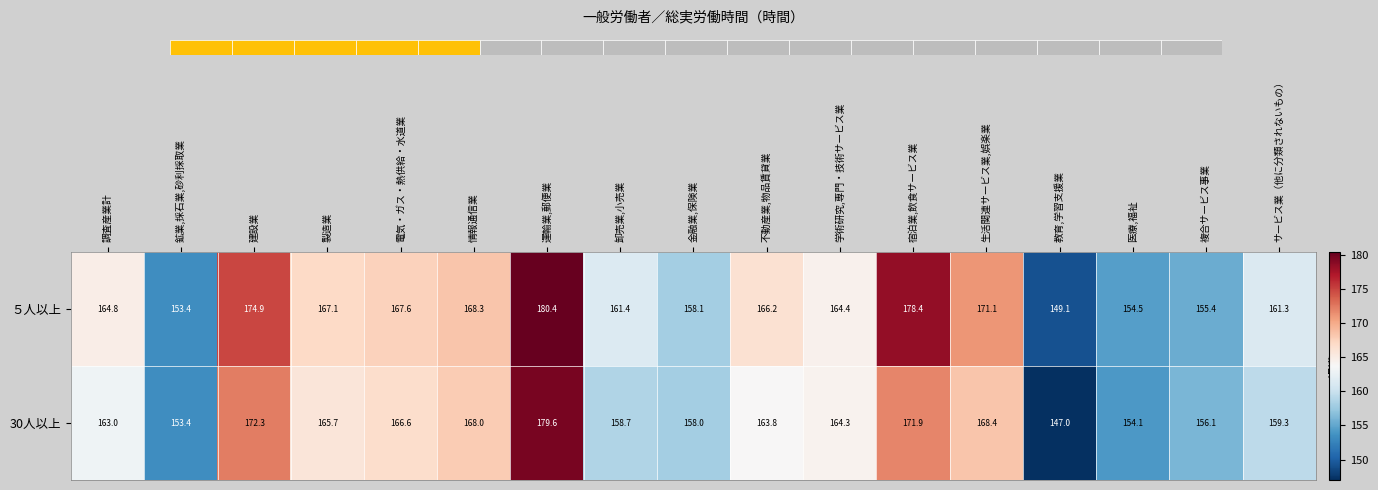

Which label corresponds to the smallest value in the chart?

教育,学習支援業